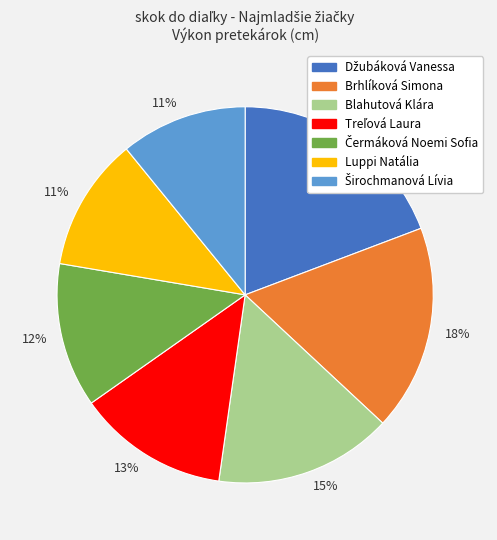

How many segments does this pie chart have?

7